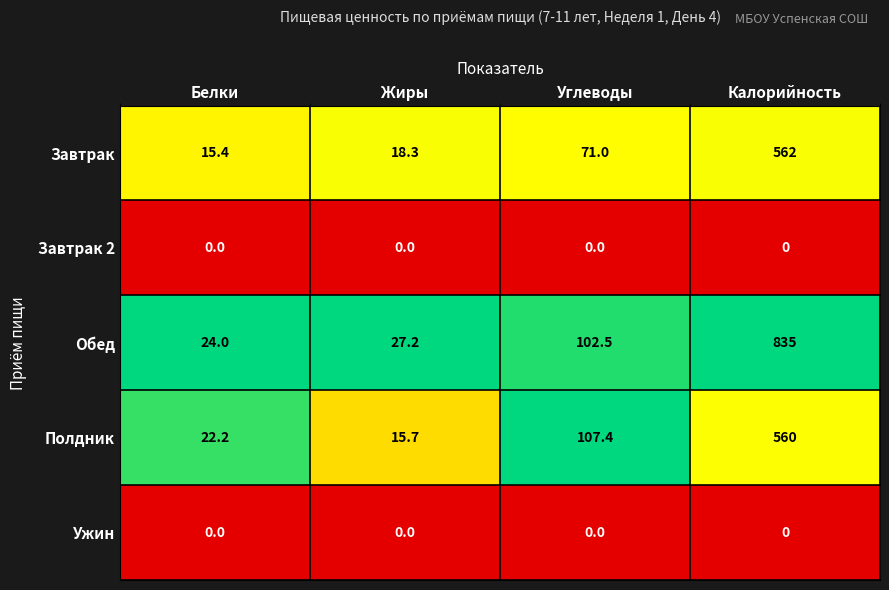

Which category has the lowest value in the Завтрак series?

Белки